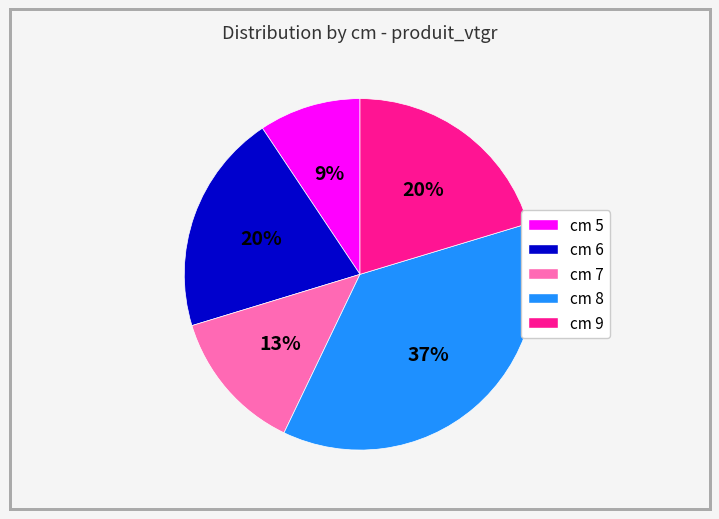

Do cm 7 and cm 6 together represent more than half of the pie?

No